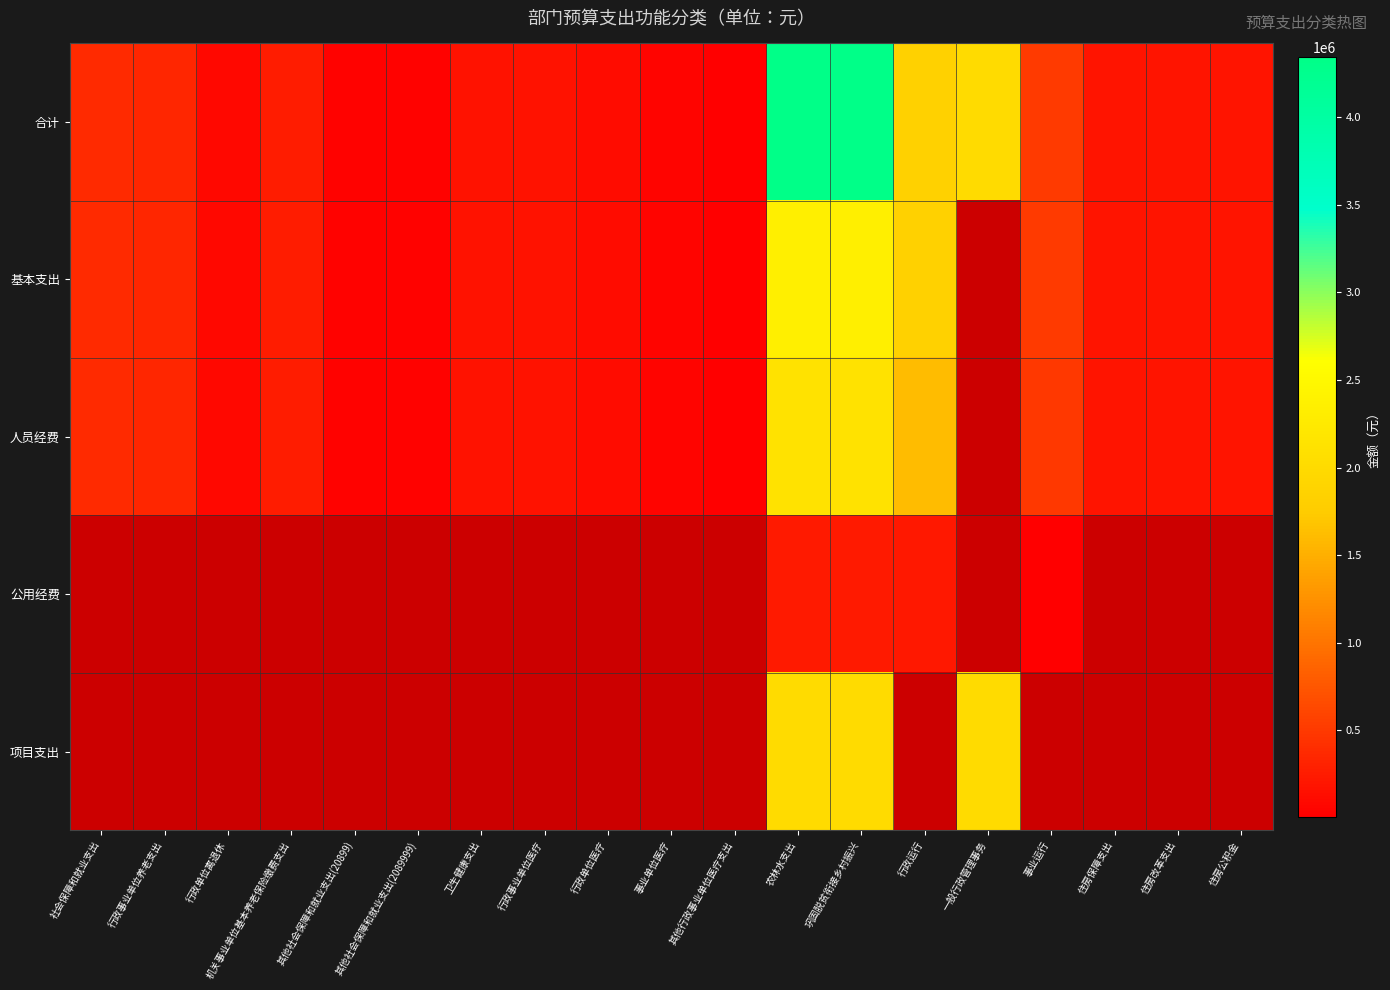

At which category is the sum across all series the highest?

农林水支出